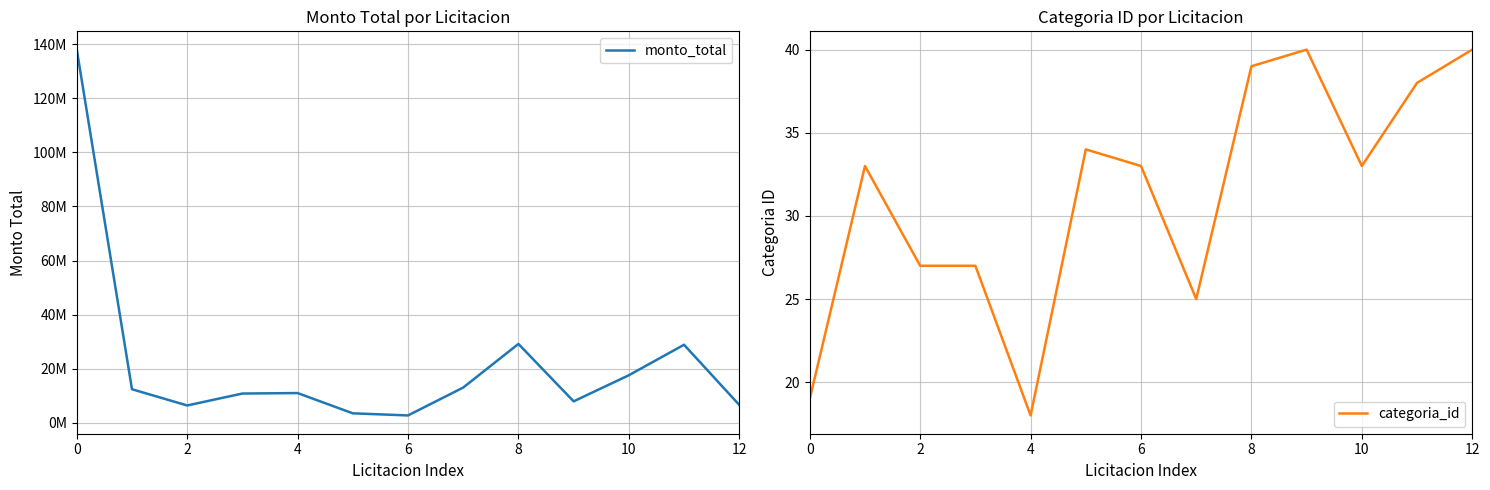

In monto_total, how many points are higher than both neighbors (excluding endpoints)?

3